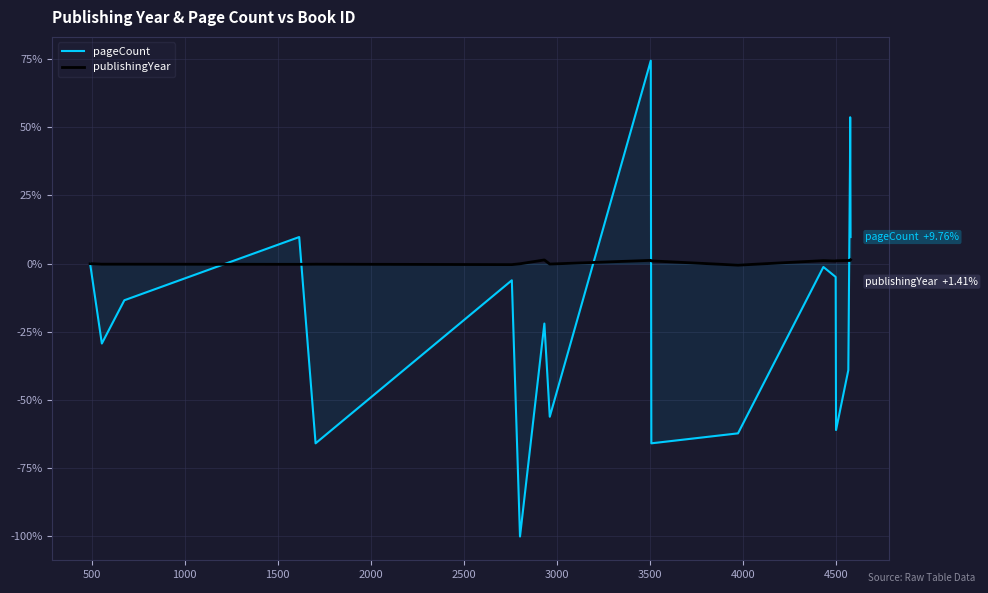

Which series has the largest total across all categories?

publishingYear